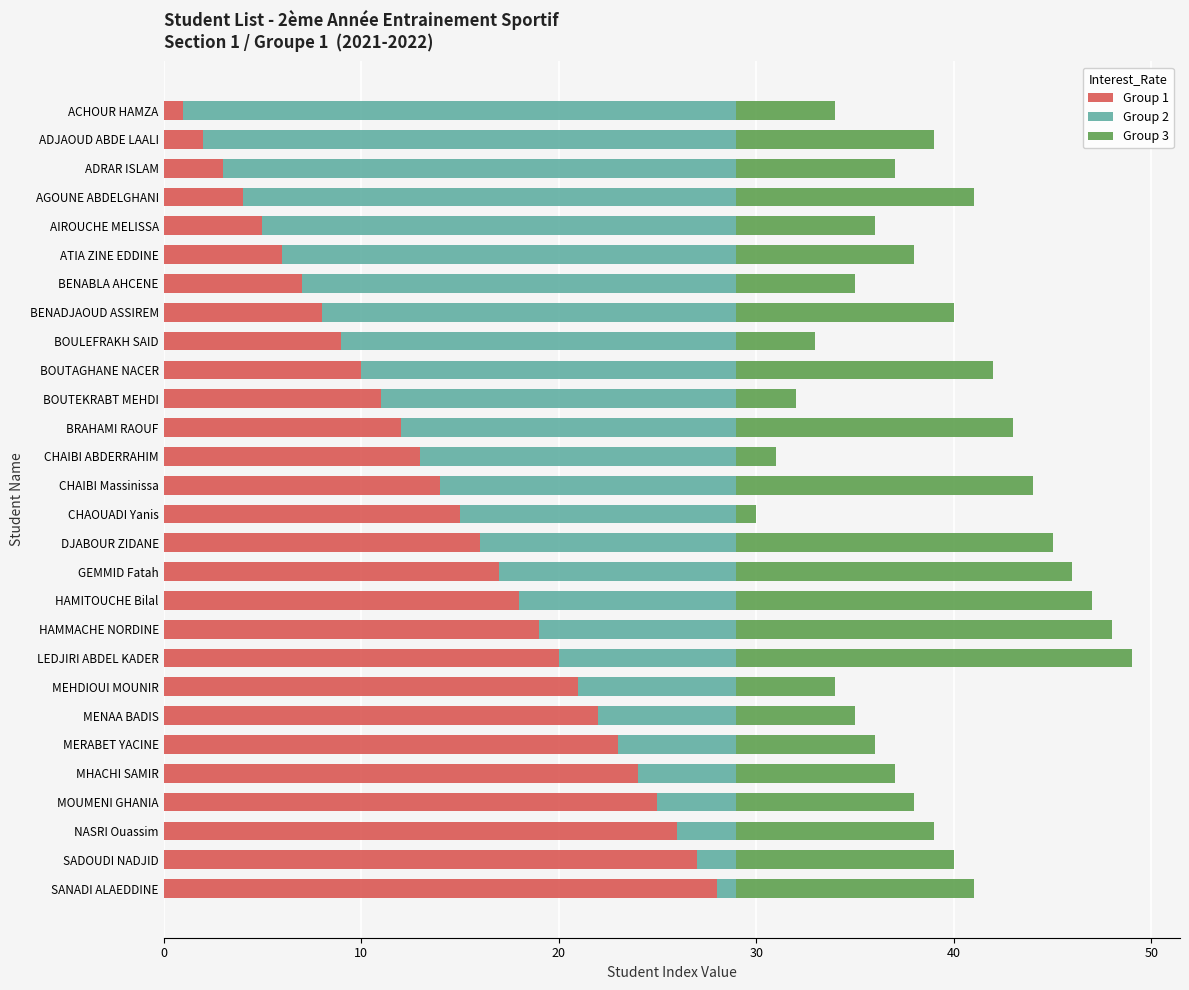

What are all the series names shown in the legend?

Group 1, Group 2, Group 3